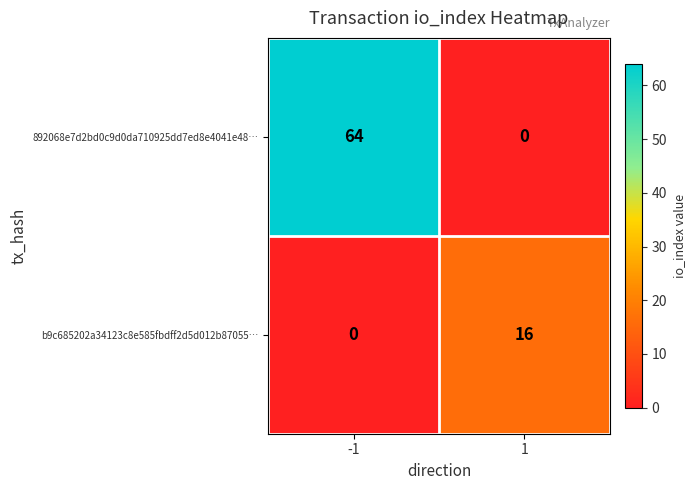

What is the total value across all series at -1?

64